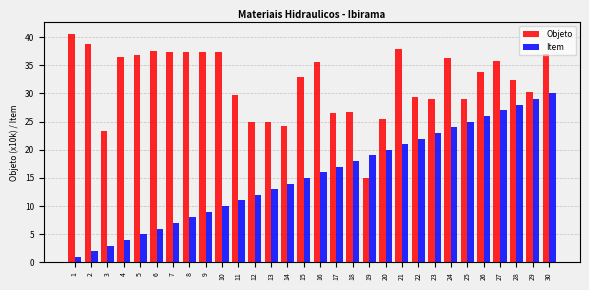

What is the difference between the second highest and second lowest values in the Item series?

27.0